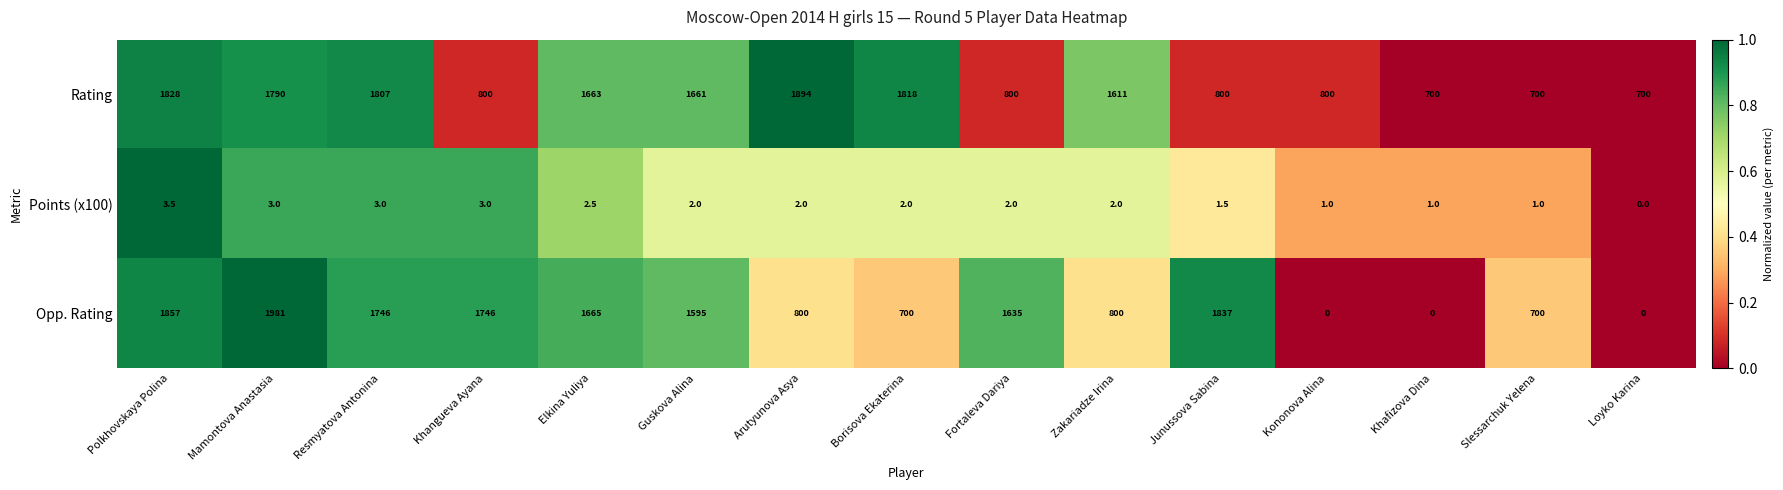

What is the sum of all Rating values?

19372.0